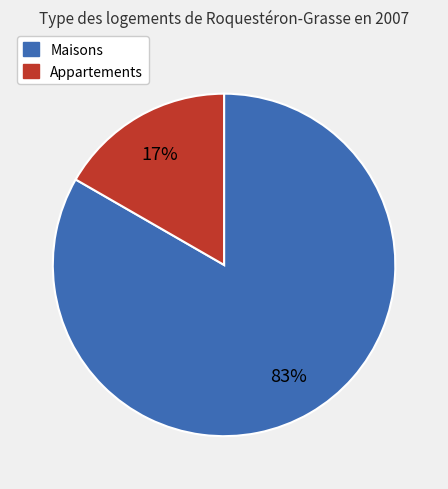

Is there any slice that represents more than half of the pie?

Yes